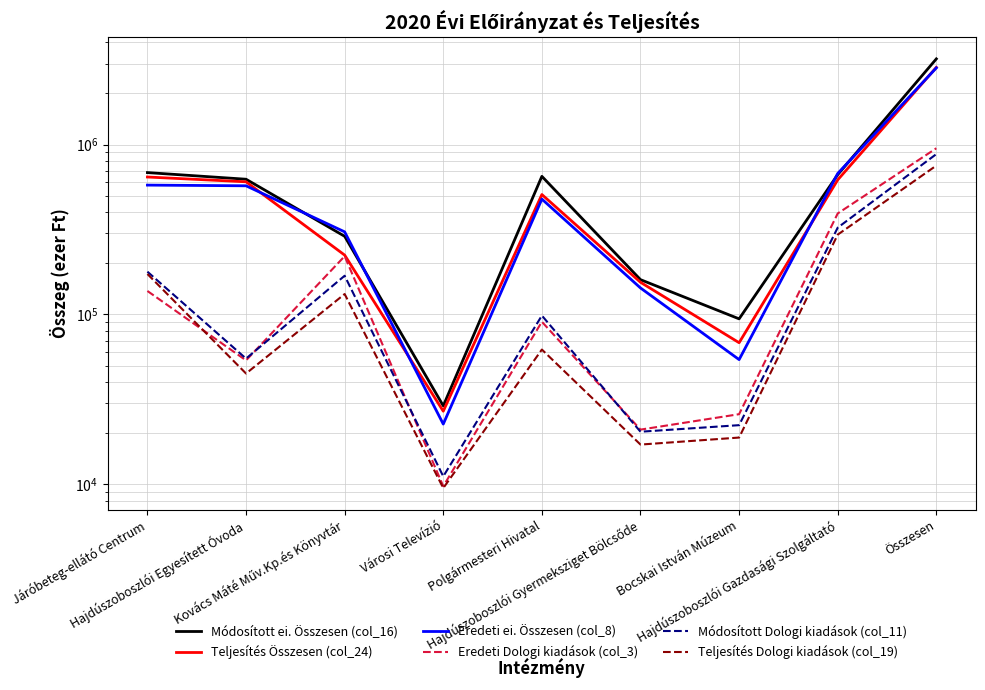

What is the label of the 9th point from the left?

Összesen